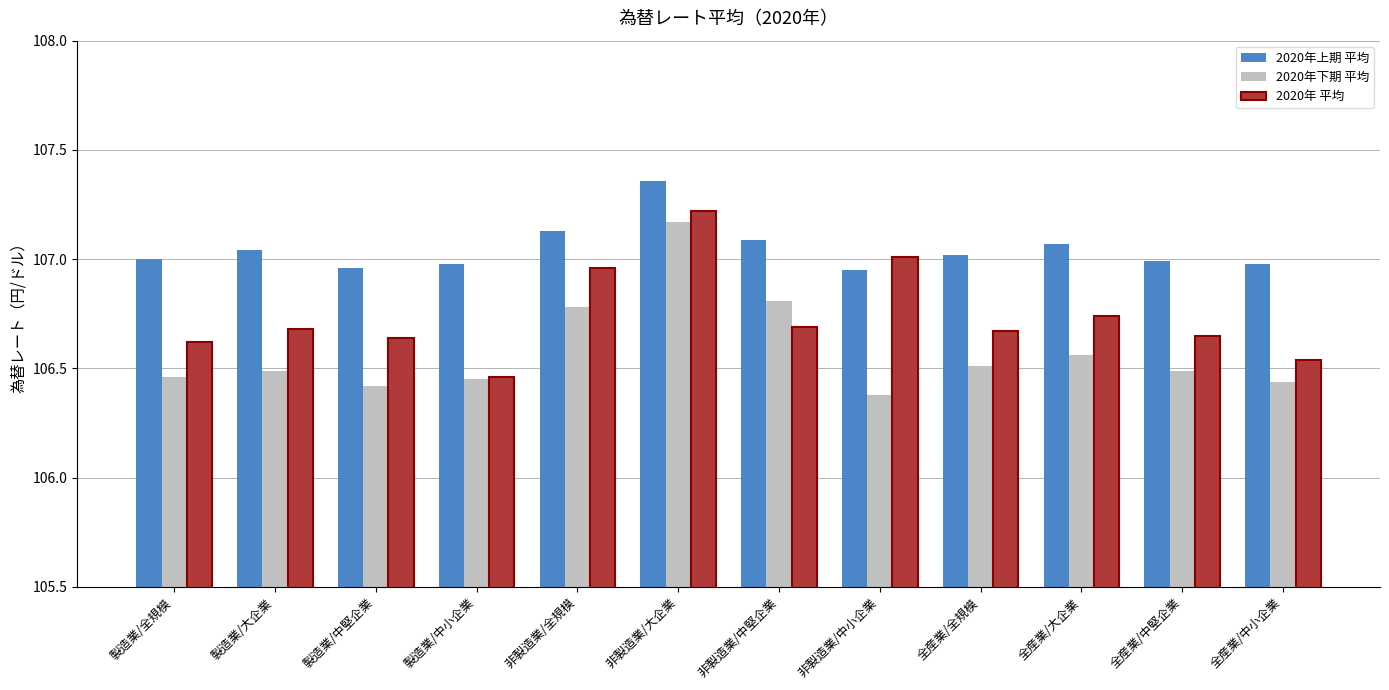

List the series in order of their peak value, lowest first.

2020年下期 平均, 2020年 平均, 2020年上期 平均